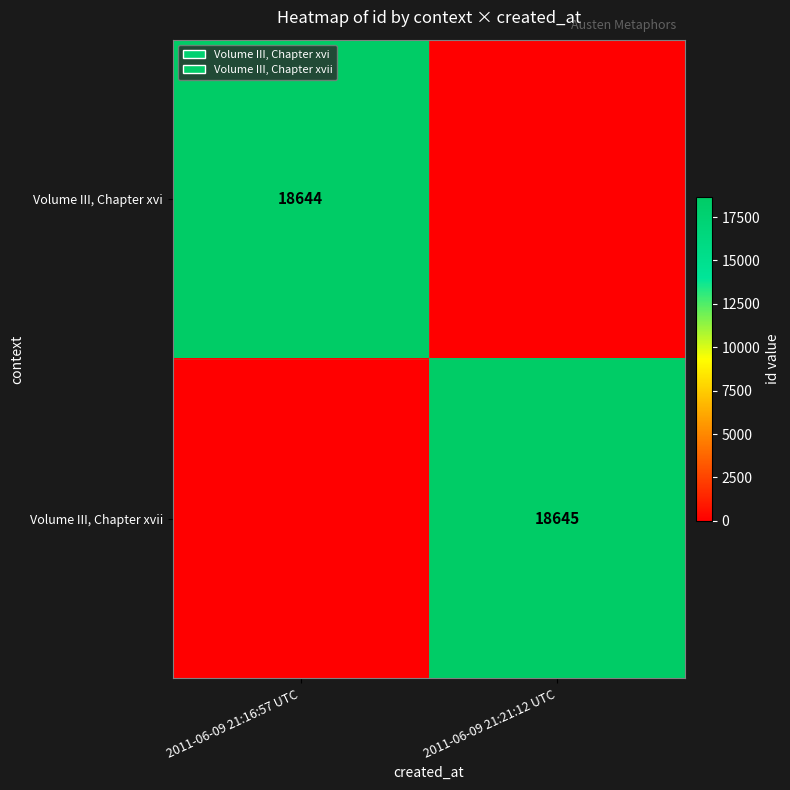

What is the total value across all series at 2011-06-09 21:16:57 UTC?

18644